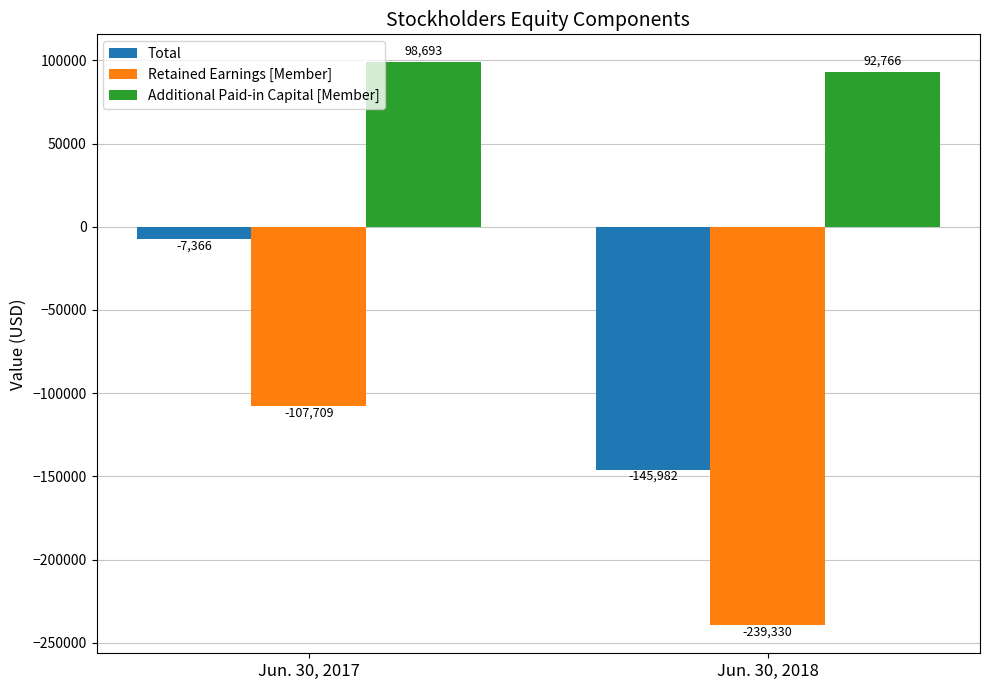

Rank the series by their maximum value, from lowest to highest.

Retained Earnings [Member], Total, Additional Paid-in Capital [Member]